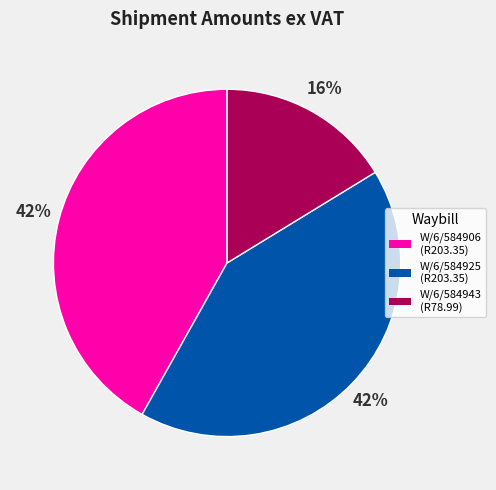

Combined, do W/6/584925 and W/6/584906 account for over 50%?

Yes